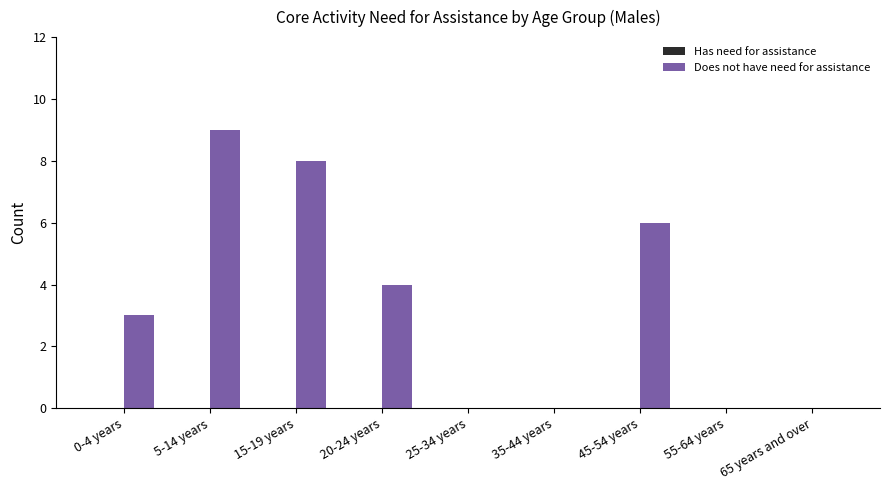

Reading left to right, list all the values displayed in this chart.

0-4 years=3	5-14 years=9	15-19 years=8	20-24 years=4	25-34 years=0	35-44 years=0	45-54 years=6	55-64 years=0	65 years and over=0